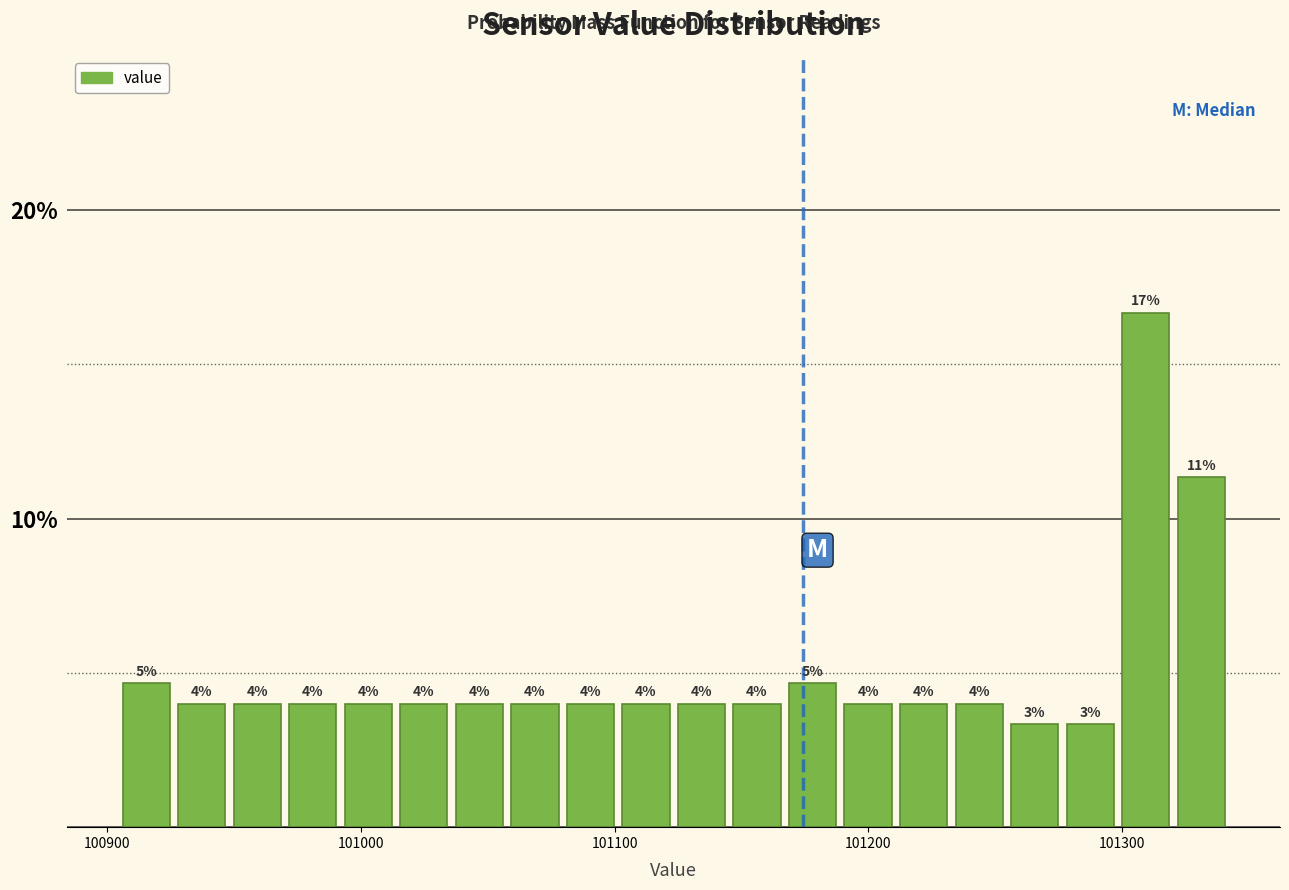

Read against the x-axis, roughly where is the centre of the tallest bar?

101310